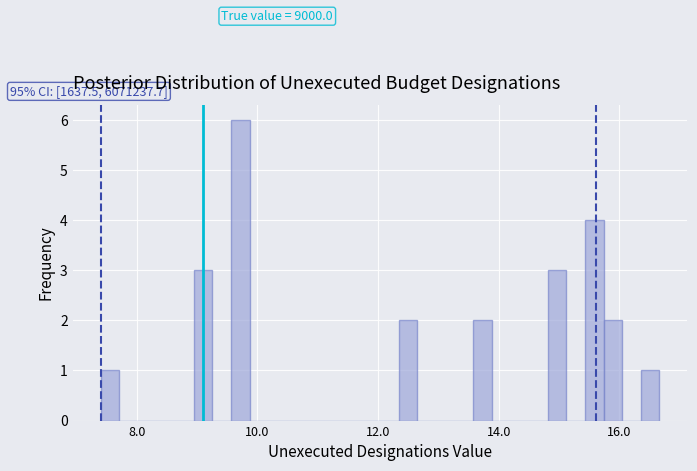

Around what value on the x-axis is the tallest bar? Give the approximate position of its centre, as read against the axis.

9.8